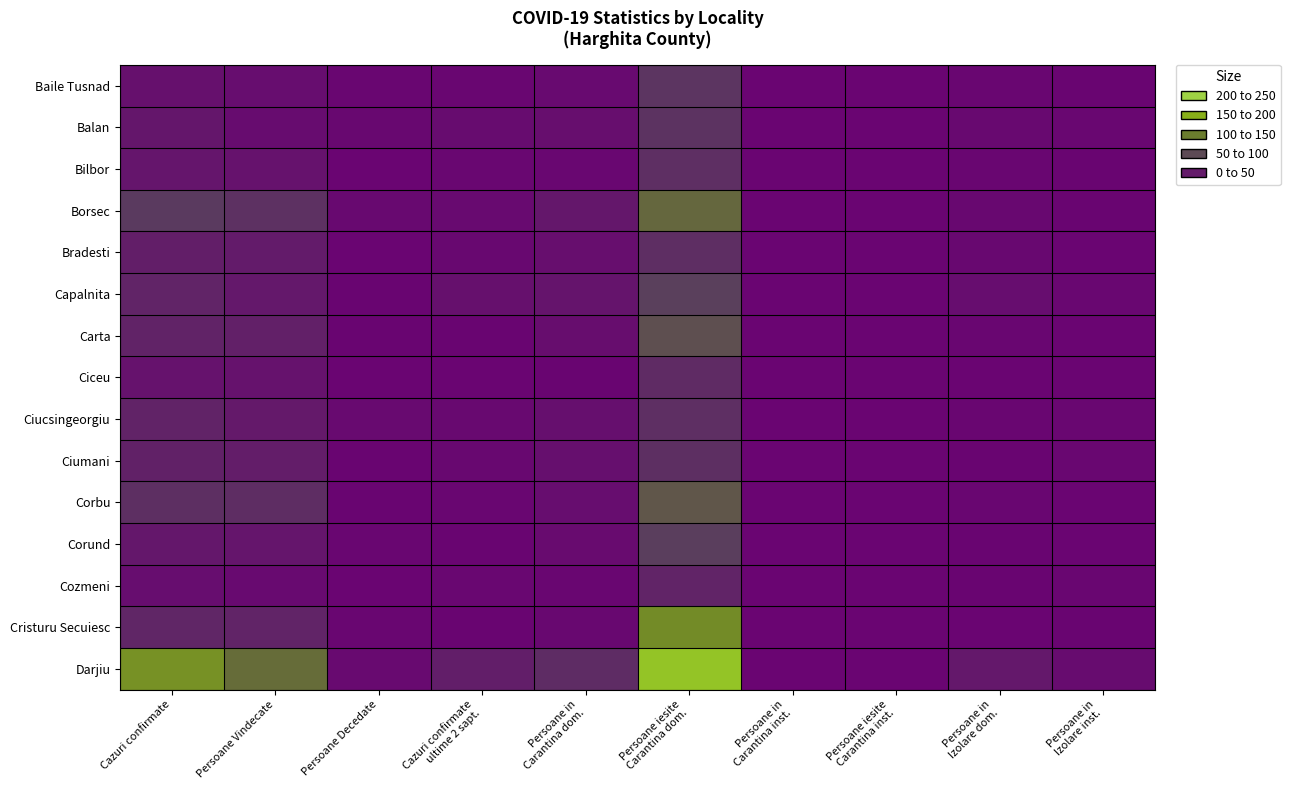

Reading left to right, what are all the values shown in this chart?

Baile Tusnad: Cazuri confirmate=13	Persoane Vindecate=9	Persoane Decedate=2	Cazuri confirmate
ultime 2 sapt.=2	Persoane in
Carantina dom.=6	Persoane iesite
Carantina dom.=53	Persoane in
Carantina inst.=0	Persoane iesite
Carantina inst.=0	Persoane in
Izolare dom.=2	Persoane in
Izolare inst.=1
Balan: Cazuri confirmate=20	Persoane Vindecate=8	Persoane Decedate=4	Cazuri confirmate
ultime 2 sapt.=8	Persoane in
Carantina dom.=11	Persoane iesite
Carantina dom.=51	Persoane in
Carantina inst.=0	Persoane iesite
Carantina inst.=0	Persoane in
Izolare dom.=5	Persoane in
Izolare inst.=3
Bilbor: Cazuri confirmate=18	Persoane Vindecate=15	Persoane Decedate=0	Cazuri confirmate
ultime 2 sapt.=3	Persoane in
Carantina dom.=3	Persoane iesite
Carantina dom.=46	Persoane in
Carantina inst.=0	Persoane iesite
Carantina inst.=0	Persoane in
Izolare dom.=2	Persoane in
Izolare inst.=1
Borsec: Cazuri confirmate=59	Persoane Vindecate=49	Persoane Decedate=5	Cazuri confirmate
ultime 2 sapt.=6	Persoane in
Carantina dom.=21	Persoane iesite
Carantina dom.=104	Persoane in
Carantina inst.=0	Persoane iesite
Carantina inst.=0	Persoane in
Izolare dom.=4	Persoane in
Izolare inst.=1
Bradesti: Cazuri confirmate=29	Persoane Vindecate=25	Persoane Decedate=0	Cazuri confirmate
ultime 2 sapt.=4	Persoane in
Carantina dom.=11	Persoane iesite
Carantina dom.=45	Persoane in
Carantina inst.=0	Persoane iesite
Carantina inst.=0	Persoane in
Izolare dom.=4	Persoane in
Izolare inst.=0
Capalnita: Cazuri confirmate=35	Persoane Vindecate=22	Persoane Decedate=1	Cazuri confirmate
ultime 2 sapt.=13	Persoane in
Carantina dom.=17	Persoane iesite
Carantina dom.=65	Persoane in
Carantina inst.=0	Persoane iesite
Carantina inst.=0	Persoane in
Izolare dom.=9	Persoane in
Izolare inst.=3
Carta: Cazuri confirmate=34	Persoane Vindecate=31	Persoane Decedate=1	Cazuri confirmate
ultime 2 sapt.=1	Persoane in
Carantina dom.=10	Persoane iesite
Carantina dom.=81	Persoane in
Carantina inst.=0	Persoane iesite
Carantina inst.=0	Persoane in
Izolare dom.=2	Persoane in
Izolare inst.=0
Ciceu: Cazuri confirmate=15	Persoane Vindecate=15	Persoane Decedate=0	Cazuri confirmate
ultime 2 sapt.=0	Persoane in
Carantina dom.=1	Persoane iesite
Carantina dom.=42	Persoane in
Carantina inst.=0	Persoane iesite
Carantina inst.=0	Persoane in
Izolare dom.=0	Persoane in
Izolare inst.=0
Ciucsingeorgiu: Cazuri confirmate=34	Persoane Vindecate=23	Persoane Decedate=6	Cazuri confirmate
ultime 2 sapt.=5	Persoane in
Carantina dom.=12	Persoane iesite
Carantina dom.=46	Persoane in
Carantina inst.=0	Persoane iesite
Carantina inst.=0	Persoane in
Izolare dom.=2	Persoane in
Izolare inst.=3
Ciumani: Cazuri confirmate=32	Persoane Vindecate=27	Persoane Decedate=1	Cazuri confirmate
ultime 2 sapt.=4	Persoane in
Carantina dom.=12	Persoane iesite
Carantina dom.=47	Persoane in
Carantina inst.=0	Persoane iesite
Carantina inst.=0	Persoane in
Izolare dom.=1	Persoane in
Izolare inst.=3
Corbu: Cazuri confirmate=47	Persoane Vindecate=44	Persoane Decedate=1	Cazuri confirmate
ultime 2 sapt.=2	Persoane in
Carantina dom.=9	Persoane iesite
Carantina dom.=87	Persoane in
Carantina inst.=0	Persoane iesite
Carantina inst.=0	Persoane in
Izolare dom.=2	Persoane in
Izolare inst.=0
Corund: Cazuri confirmate=21	Persoane Vindecate=18	Persoane Decedate=2	Cazuri confirmate
ultime 2 sapt.=1	Persoane in
Carantina dom.=7	Persoane iesite
Carantina dom.=63	Persoane in
Carantina inst.=0	Persoane iesite
Carantina inst.=0	Persoane in
Izolare dom.=1	Persoane in
Izolare inst.=0
Cozmeni: Cazuri confirmate=9	Persoane Vindecate=6	Persoane Decedate=0	Cazuri confirmate
ultime 2 sapt.=3	Persoane in
Carantina dom.=2	Persoane iesite
Carantina dom.=35	Persoane in
Carantina inst.=0	Persoane iesite
Carantina inst.=0	Persoane in
Izolare dom.=1	Persoane in
Izolare inst.=2
Cristuru Secuiesc: Cazuri confirmate=38	Persoane Vindecate=35	Persoane Decedate=2	Cazuri confirmate
ultime 2 sapt.=1	Persoane in
Carantina dom.=4	Persoane iesite
Carantina dom.=140	Persoane in
Carantina inst.=0	Persoane iesite
Carantina inst.=0	Persoane in
Izolare dom.=0	Persoane in
Izolare inst.=1
Darjiu: Cazuri confirmate=146	Persoane Vindecate=110	Persoane Decedate=6	Cazuri confirmate
ultime 2 sapt.=28	Persoane in
Carantina dom.=43	Persoane iesite
Carantina dom.=202	Persoane in
Carantina inst.=0	Persoane iesite
Carantina inst.=0	Persoane in
Izolare dom.=22	Persoane in
Izolare inst.=8